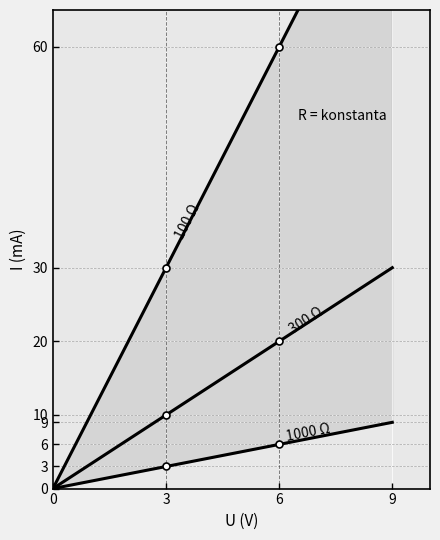

Rank the categories by 1000 Ω value from lowest to highest.

0, 3, 6, 9